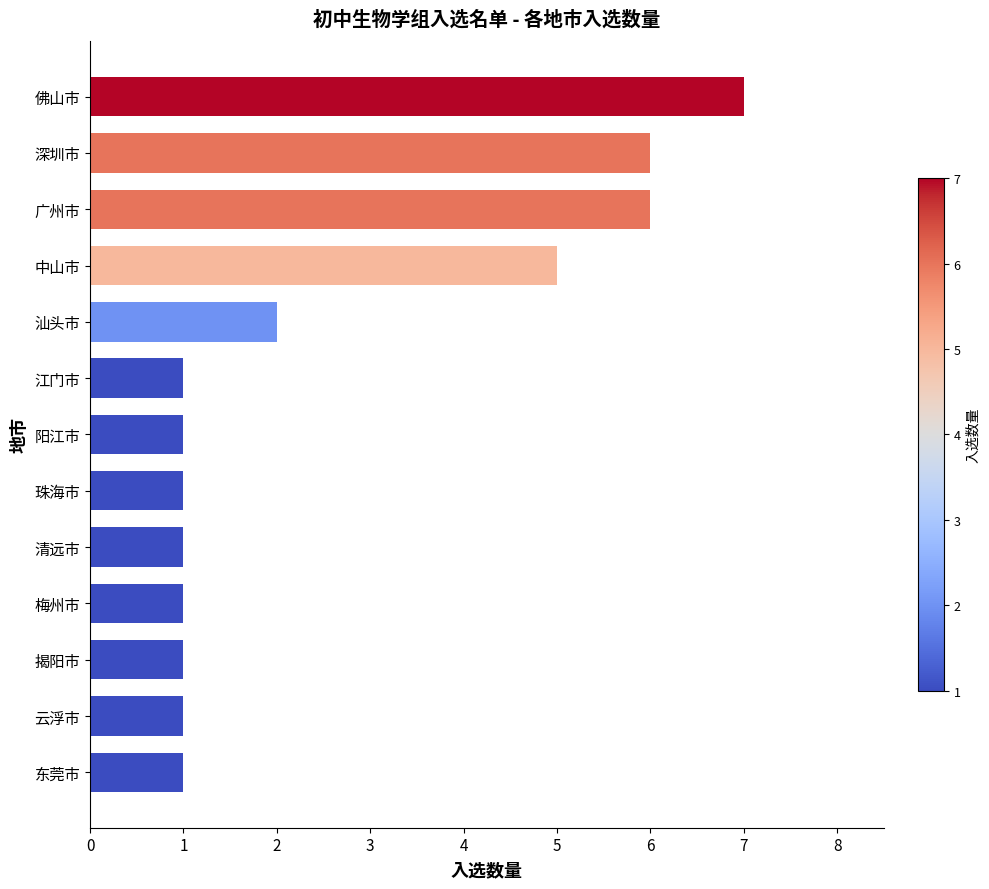

What is the average value?

3